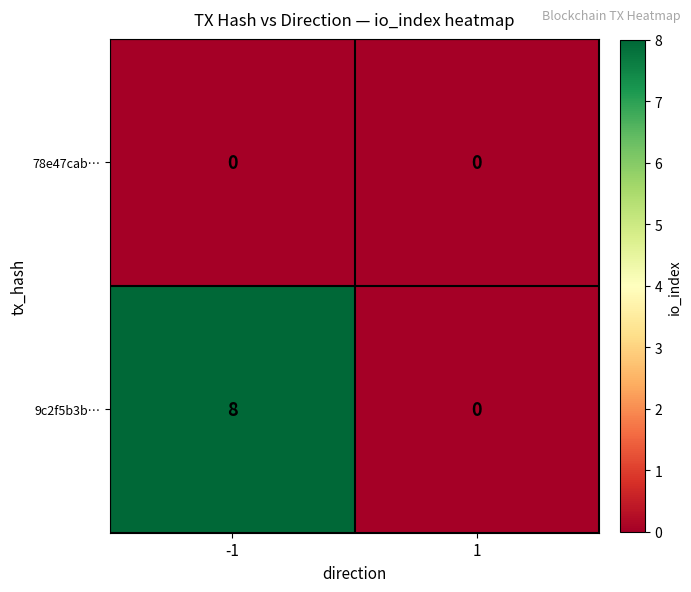

List the series in order of their peak value, highest first.

9c2f5b3b…, 78e47cab…